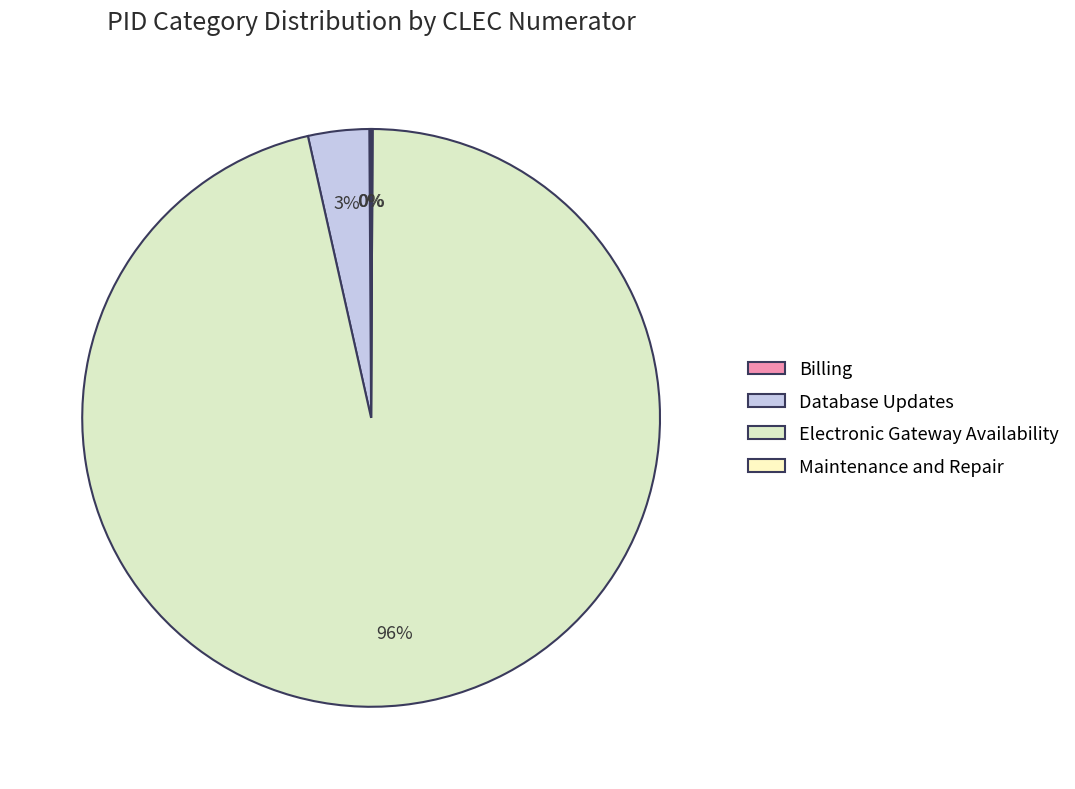

Between Maintenance and Repair and Electronic Gateway Availability, which is larger?

Electronic Gateway Availability